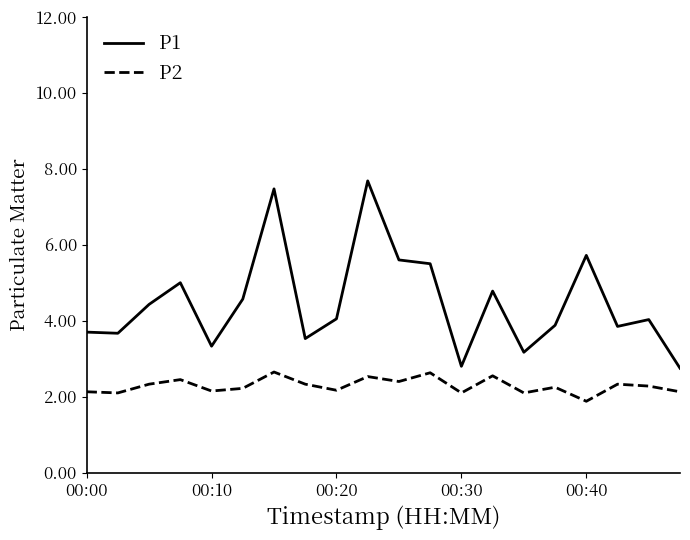

Count the number of data series in this chart.

2